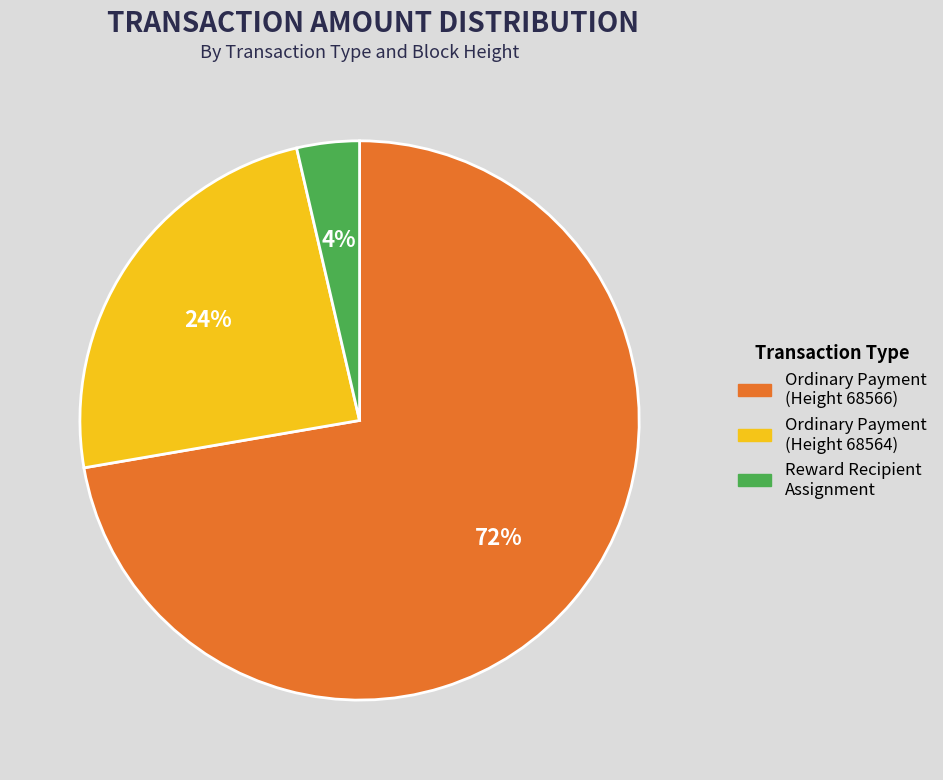

Is there any slice that represents more than half of the pie?

Yes